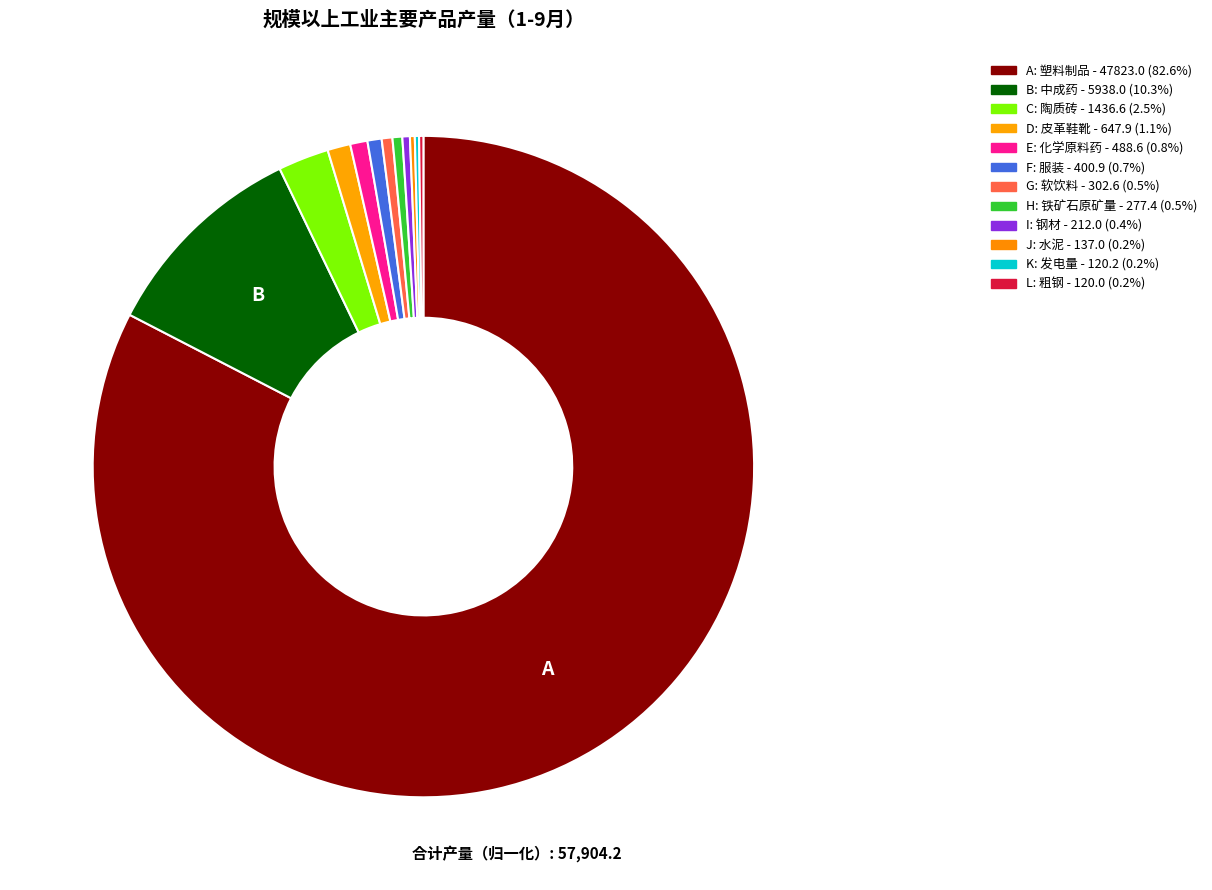

To the nearest percent, what is the difference between the largest and smallest slice percentages?

83%